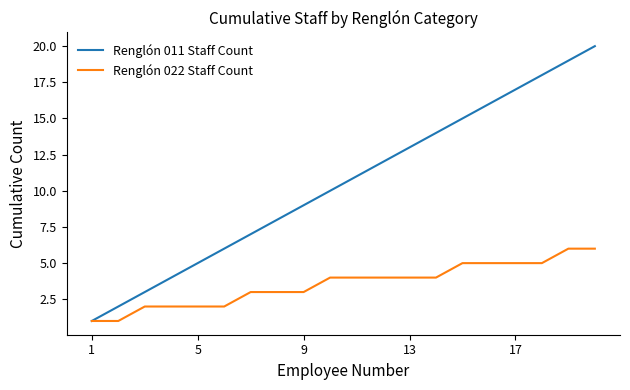

What is the greatest value displayed?

20